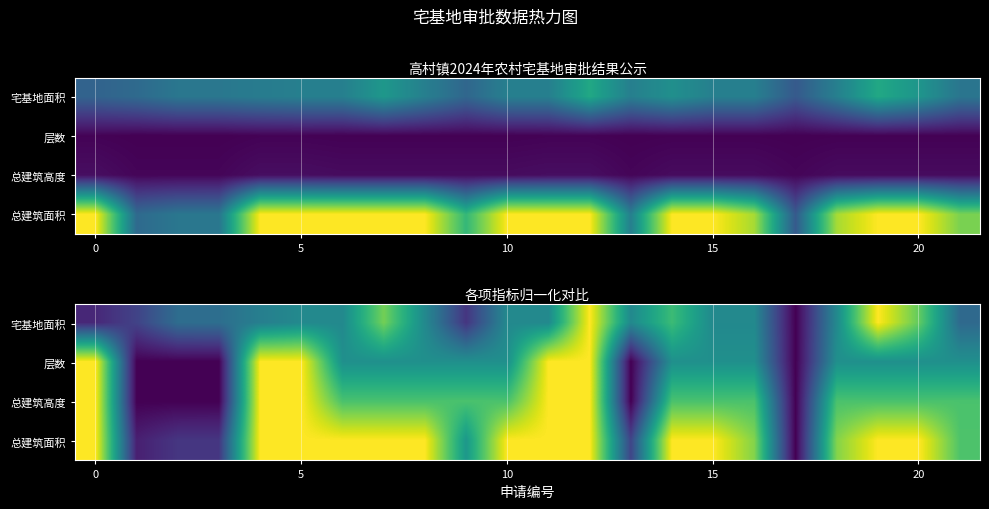

List the series in order of their peak value, highest first.

宅基地面积, 层数, 总建筑高度, 总建筑面积